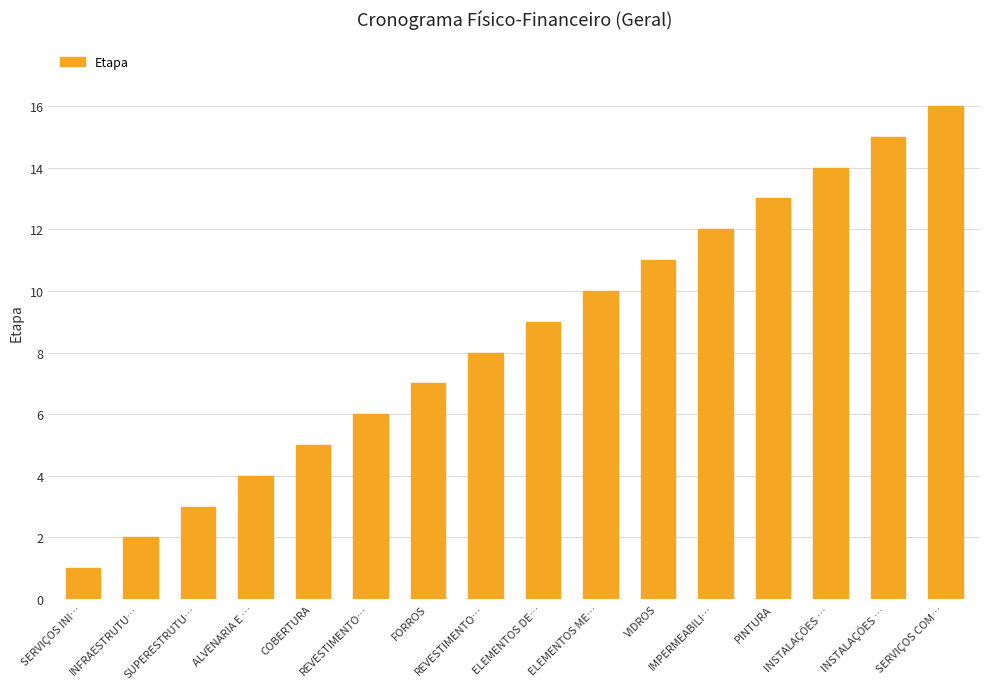

How many series are shown in this chart?

1